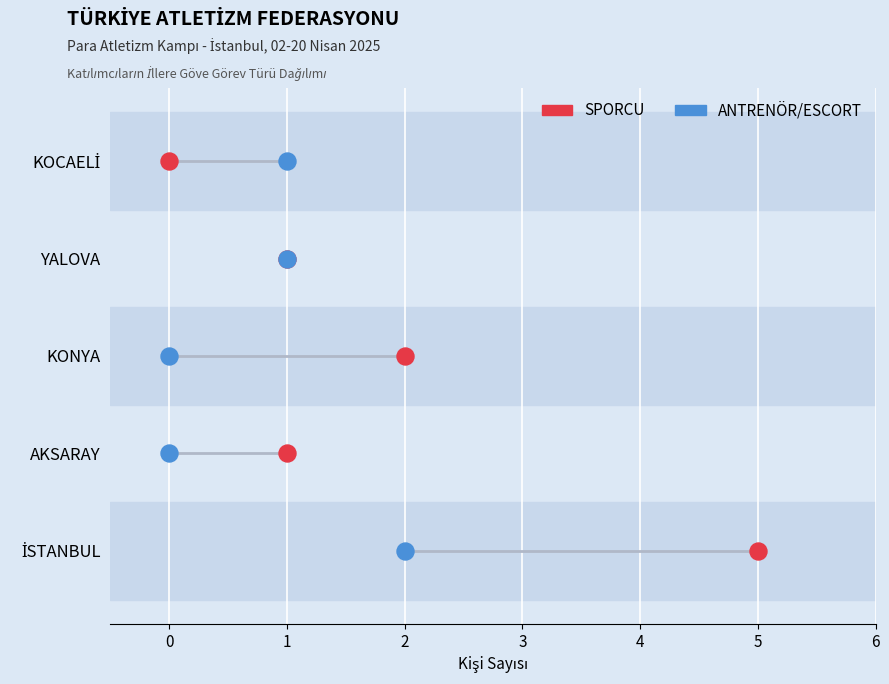

What are all the series names shown in the legend?

SPORCU, ANTRENÖR/ESCORT